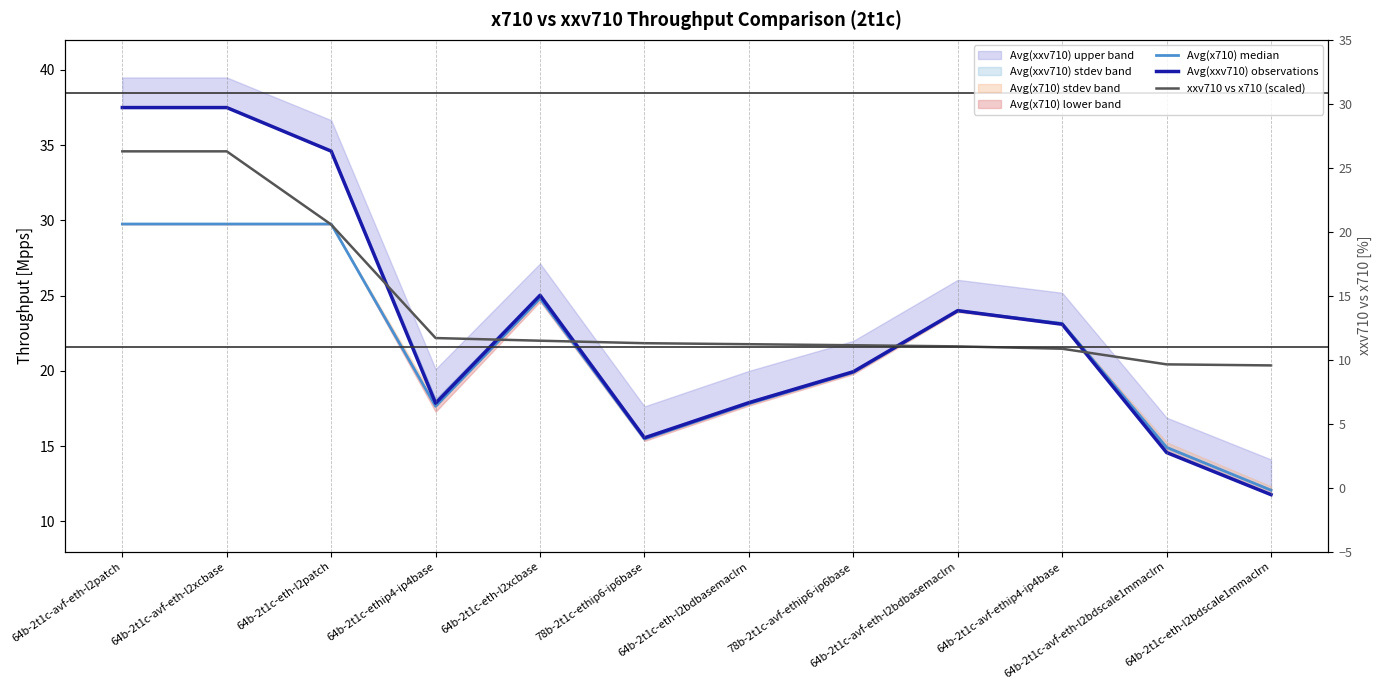

Where do Avg(xxv710) observations and xxv710 vs x710 (scaled) first cross each other?

64b-2t1c-eth-l2patch and 64b-2t1c-ethip4-ip4base